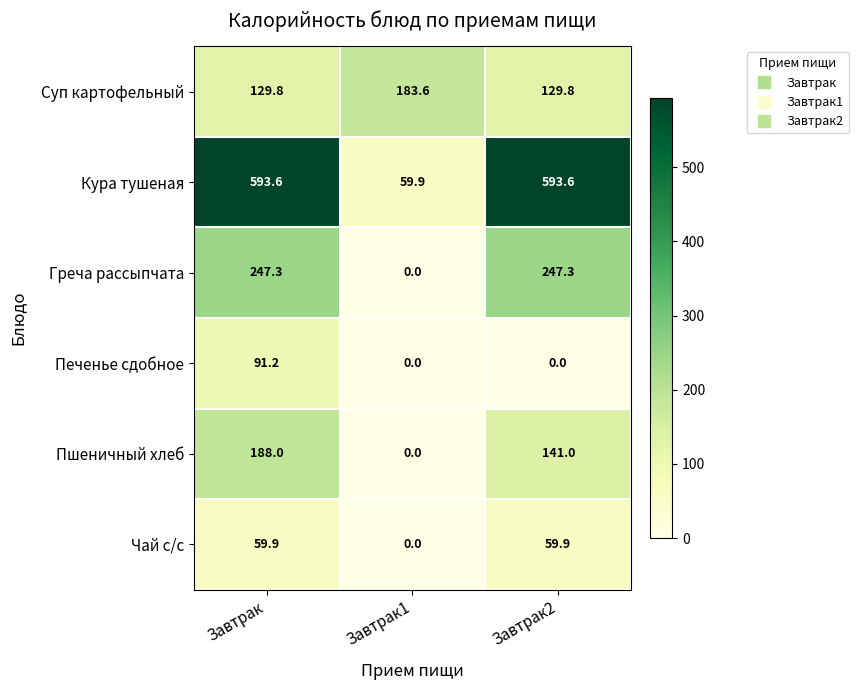

Is it true that Суп картофельный equals 116.4 at Завтрак1?

False